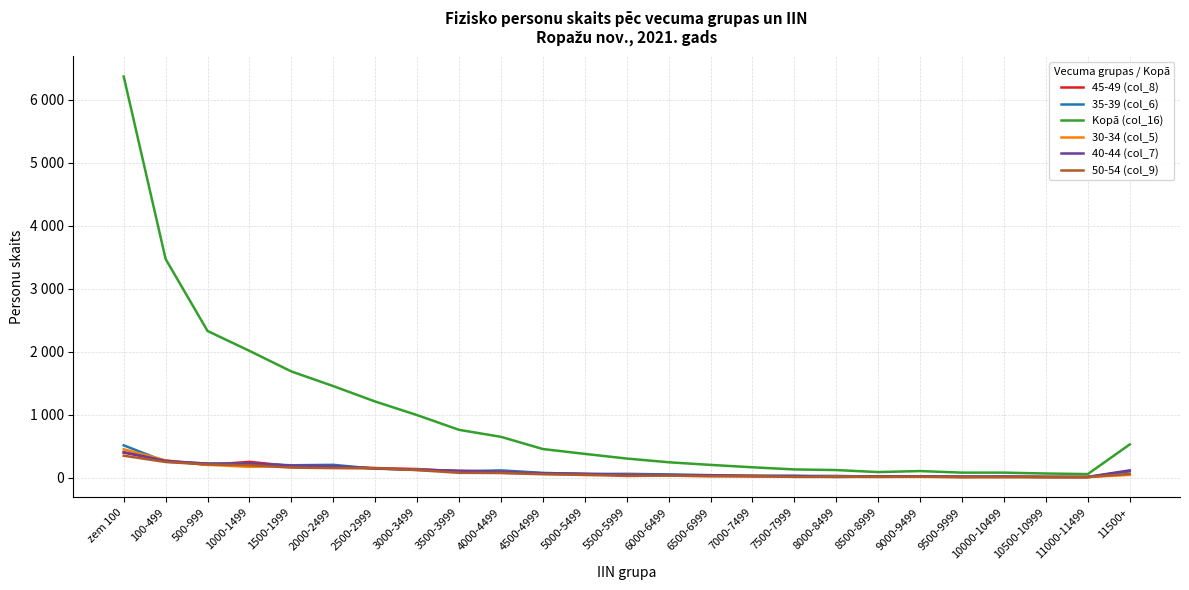

Between 9000-9499 and 10500-10999, which is larger?

9000-9499